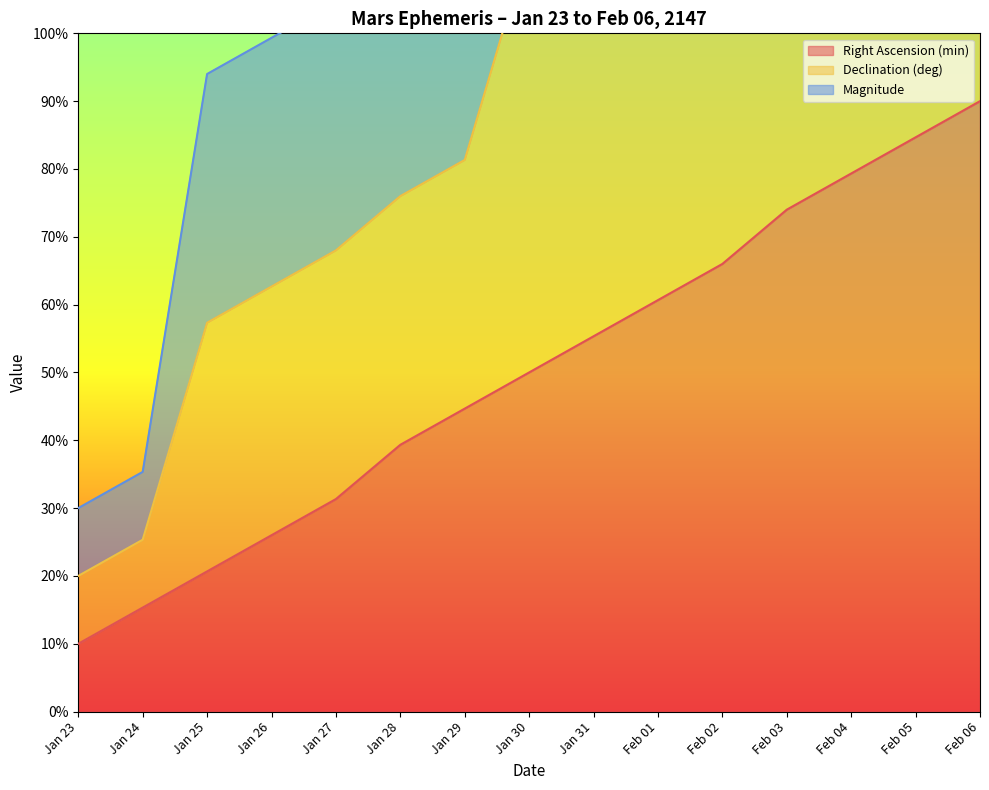

True or false: Right Ascension (min) has a value of 15.3 at Jan 24.

True